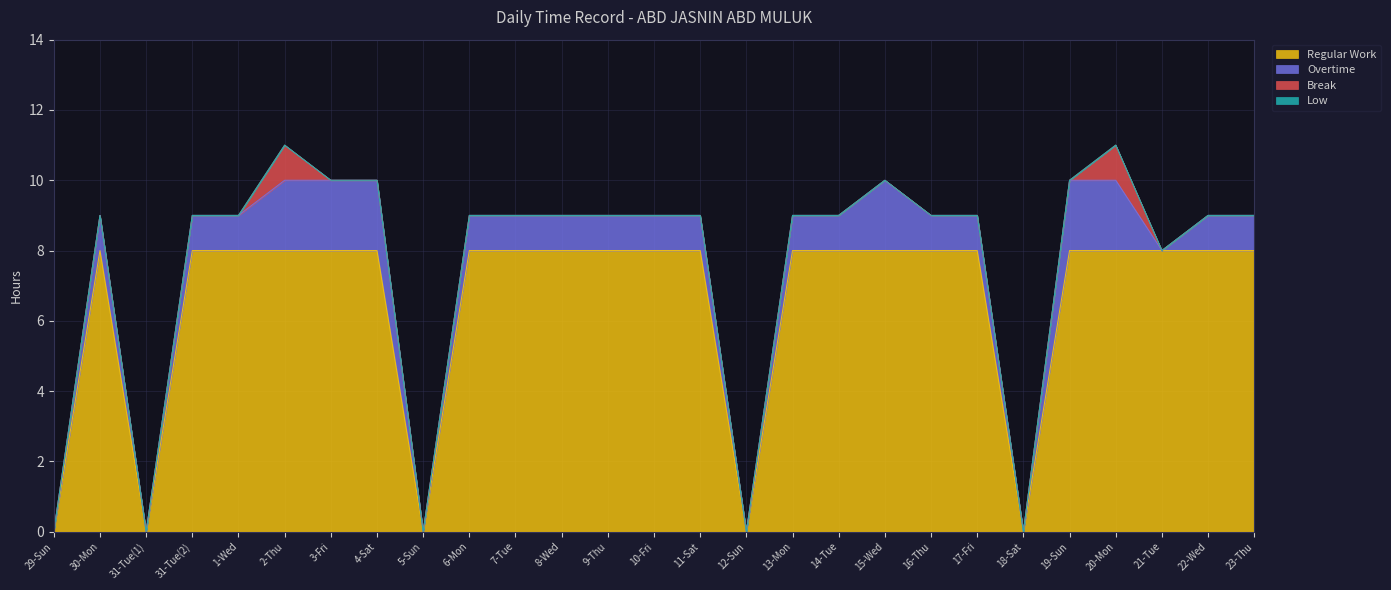

True or false: Break and Low cross at least once.

False